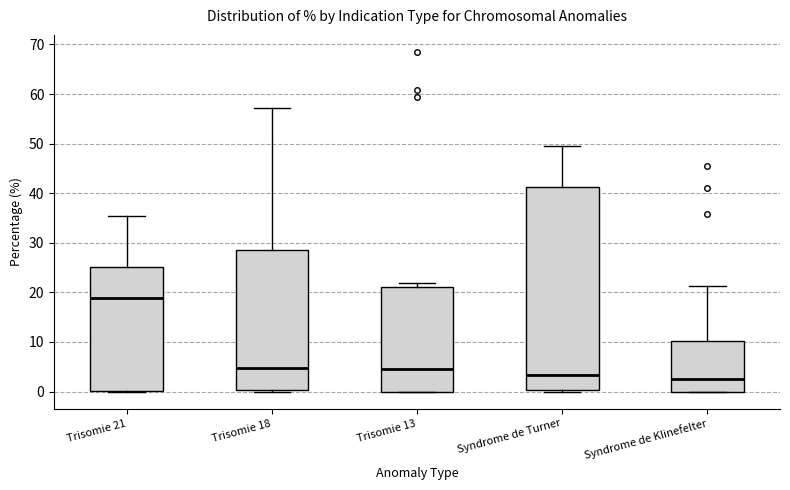

Reading left to right, transcribe this box plot: for each box, give where its median line is, the range the box spans, and where its two whiskers end, as read against the y-axis. The values are not printed on the chart, so give them approximately, as read against the axis.

Trisomie 21: median 19, box 0 to 25, whiskers 0 to 35
Trisomie 18: median 5, box 0 to 29, whiskers 0 to 57
Trisomie 13: median 5, box 0 to 21, whiskers 0 to 22
Syndrome de Turner: median 3, box 0 to 41, whiskers 0 (just below the box's lower edge) to 50
Syndrome de Klinefelter: median 3, box 0 to 10, whiskers 0 to 21